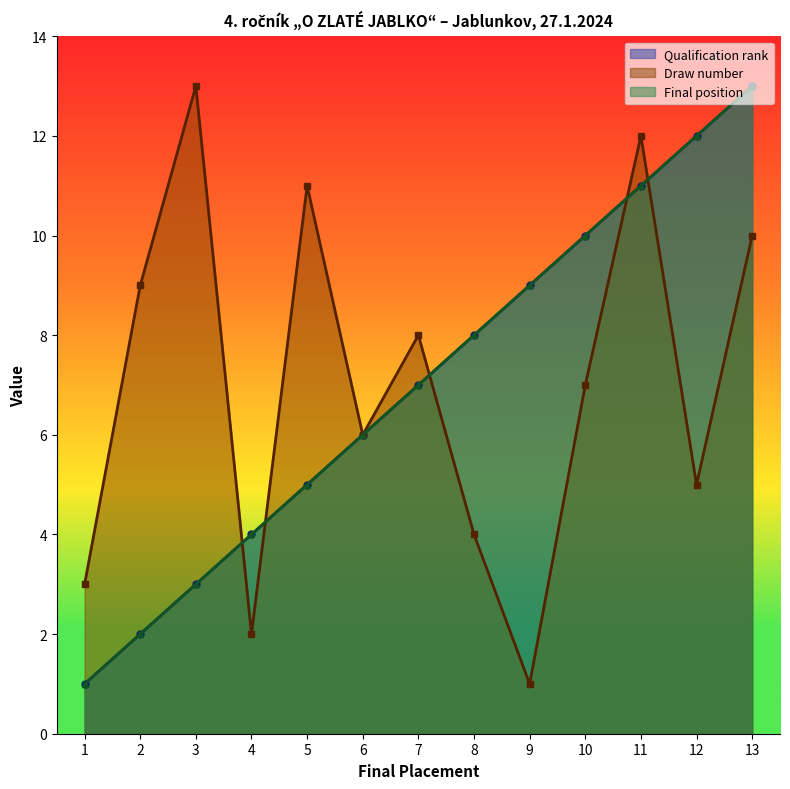

Is the value of Qualification rank at 2 greater than the value of Final position at 5?

No